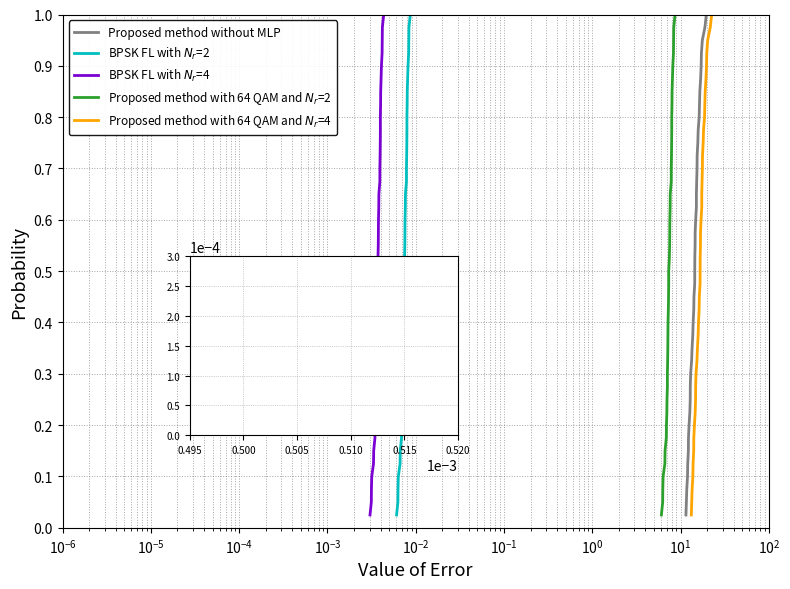

What are all the series names shown in the legend?

Proposed method without MLP, BPSK FL with $N_r$=2, BPSK FL with $N_r$=4, Proposed method with 64 QAM and $N_r$=2, Proposed method with 64 QAM and $N_r$=4